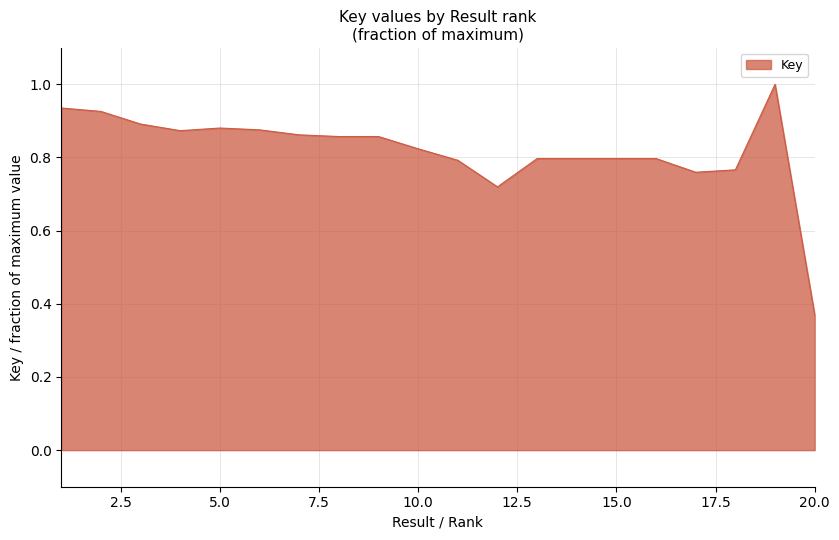

What is the difference between the maximum and minimum values?

0.6